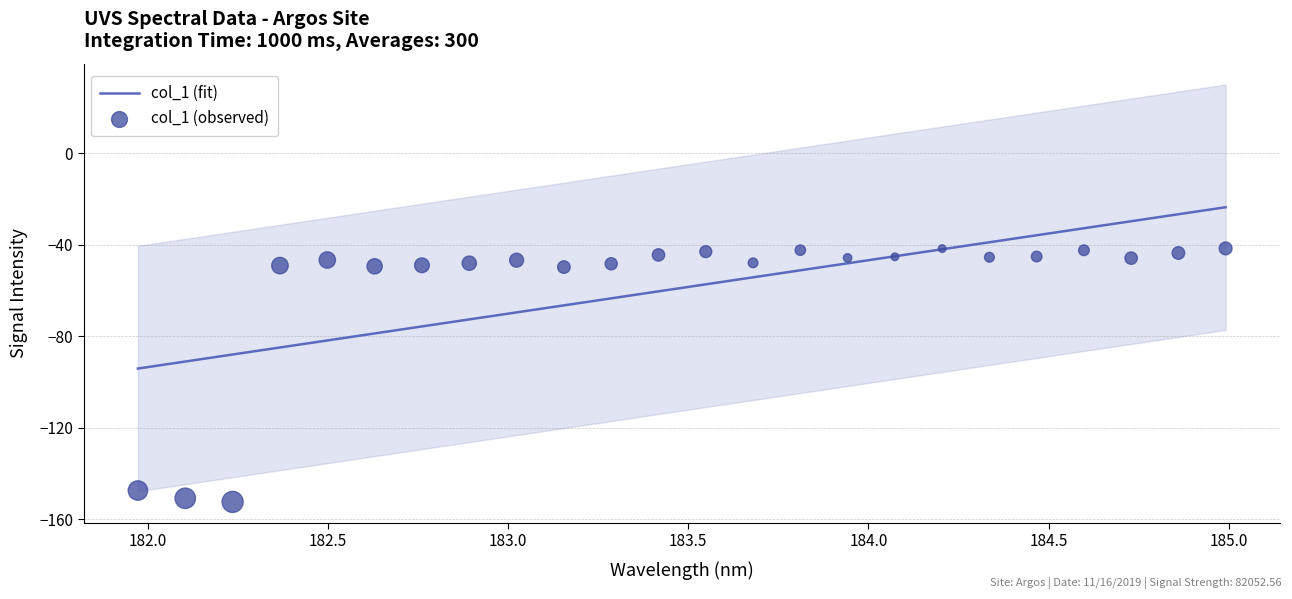

Which series has the largest Y range (max minus min)?

col_1 (observed)